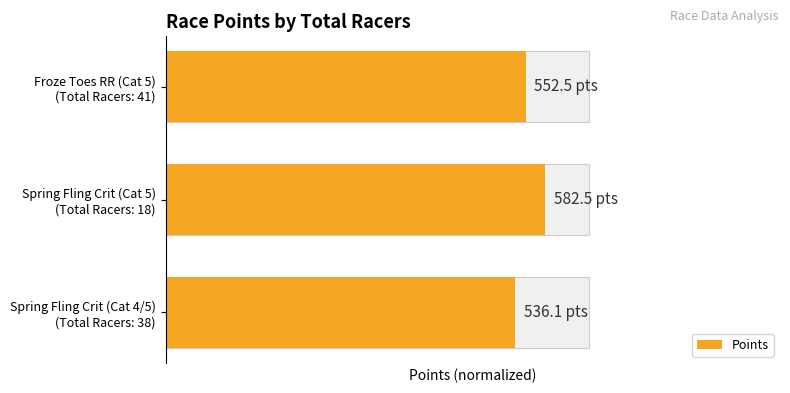

Is it true that the value at Spring Fling Crit (Cat 5) (Total Racers: 18) is 0.9?

True